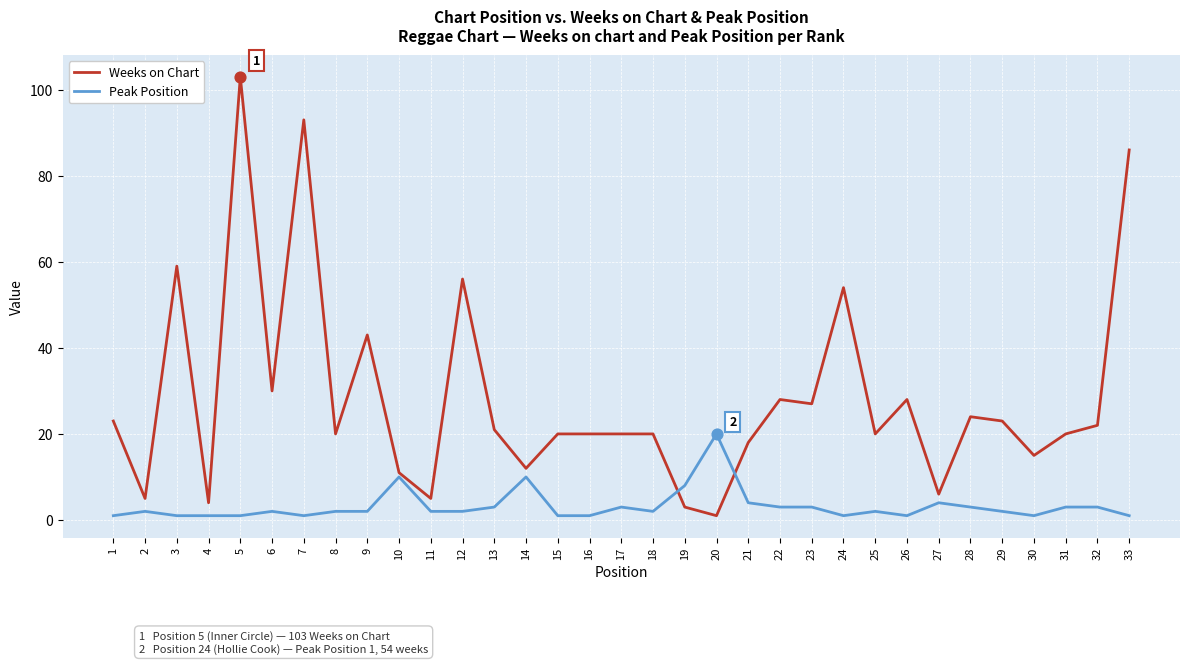

Which series has the widest spread of values?

Weeks on Chart